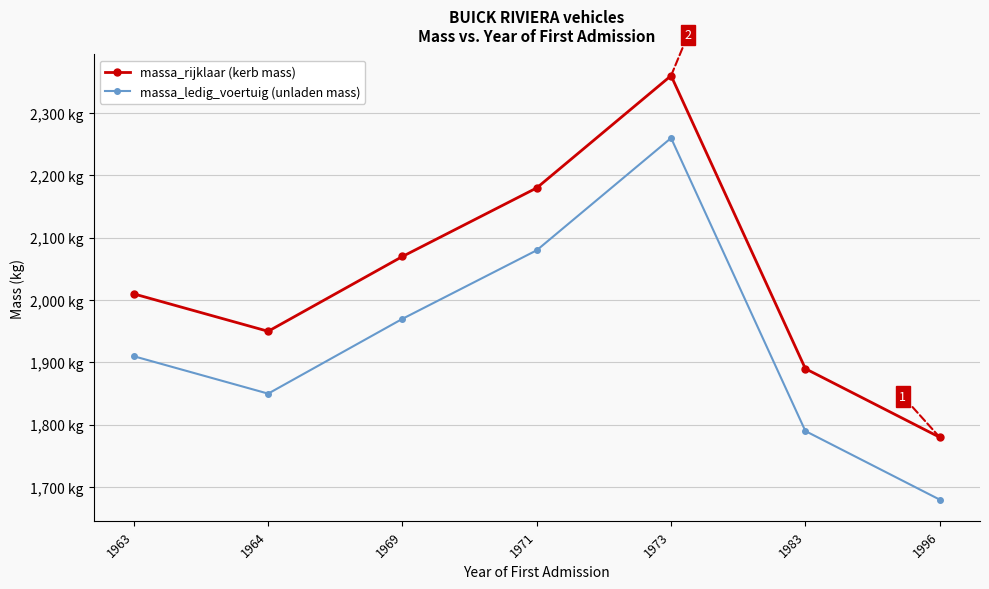

At 1983, list the series in order from smallest to largest.

massa_ledig_voertuig (unladen mass), massa_rijklaar (kerb mass)